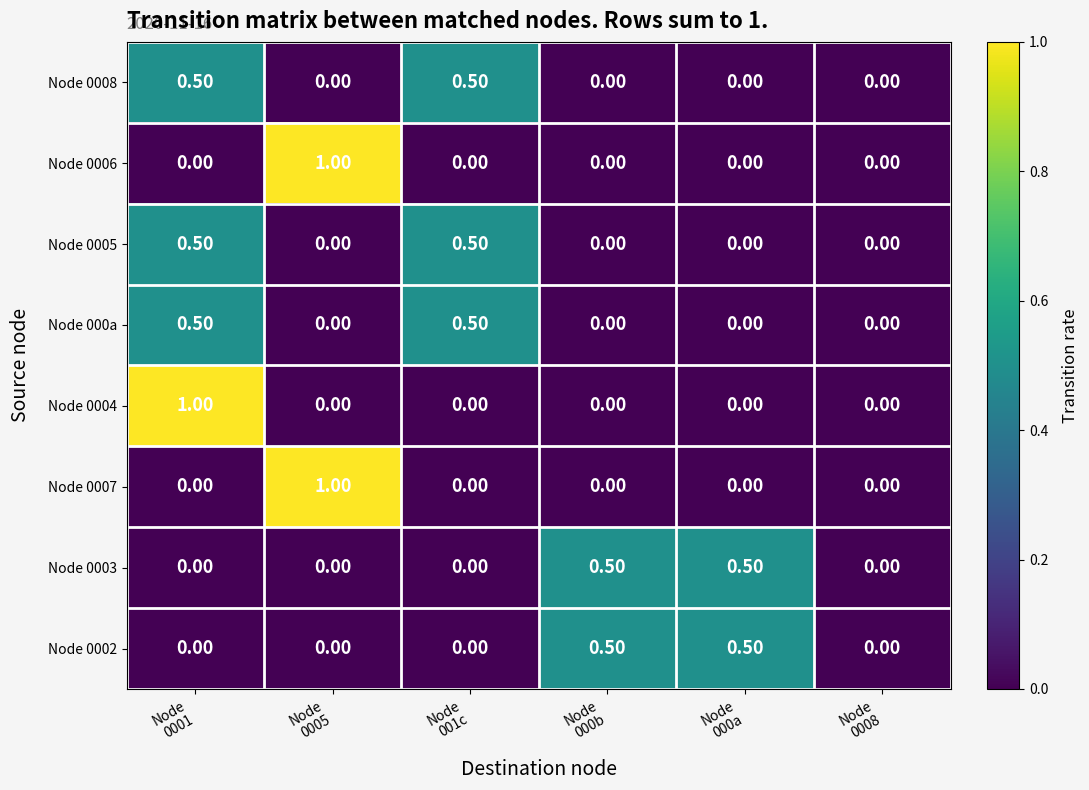

What is the sum of all Node 000a values?

1.0